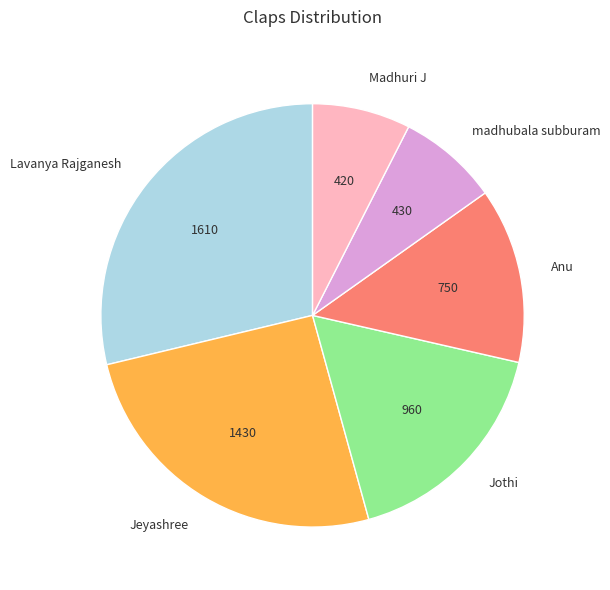

Do Jothi and madhubala subburam together represent more than half of the pie?

No